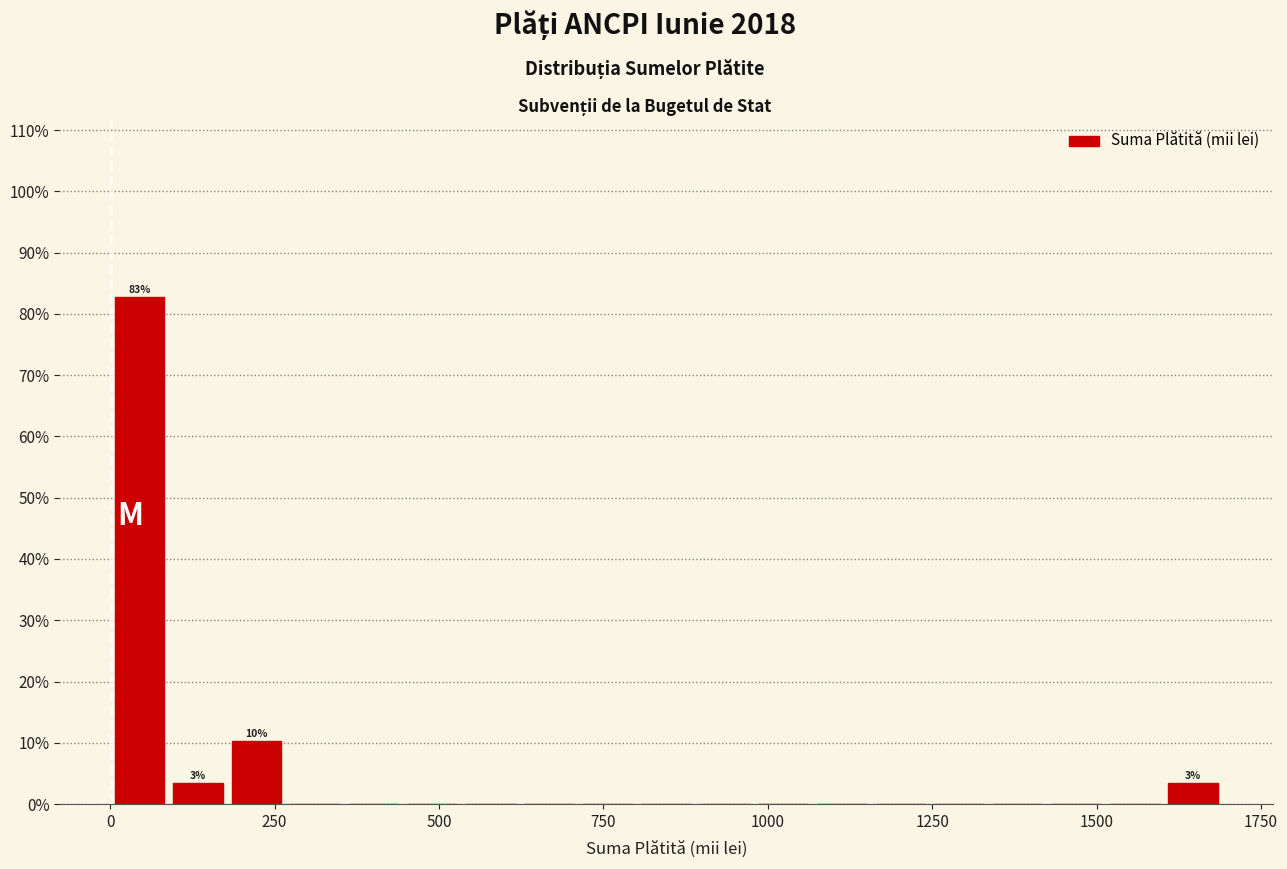

Read against the x-axis, roughly where is the centre of the tallest bar?

50